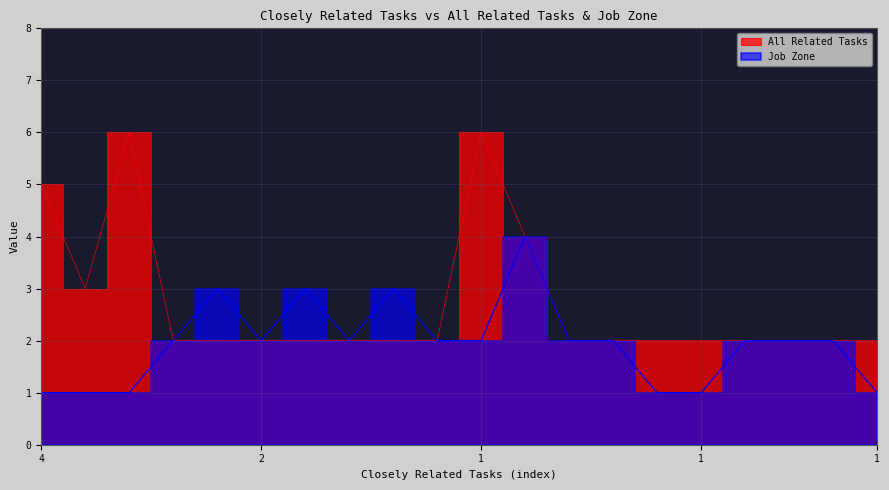

Is it true that Job Zone equals 1 at 2?

False